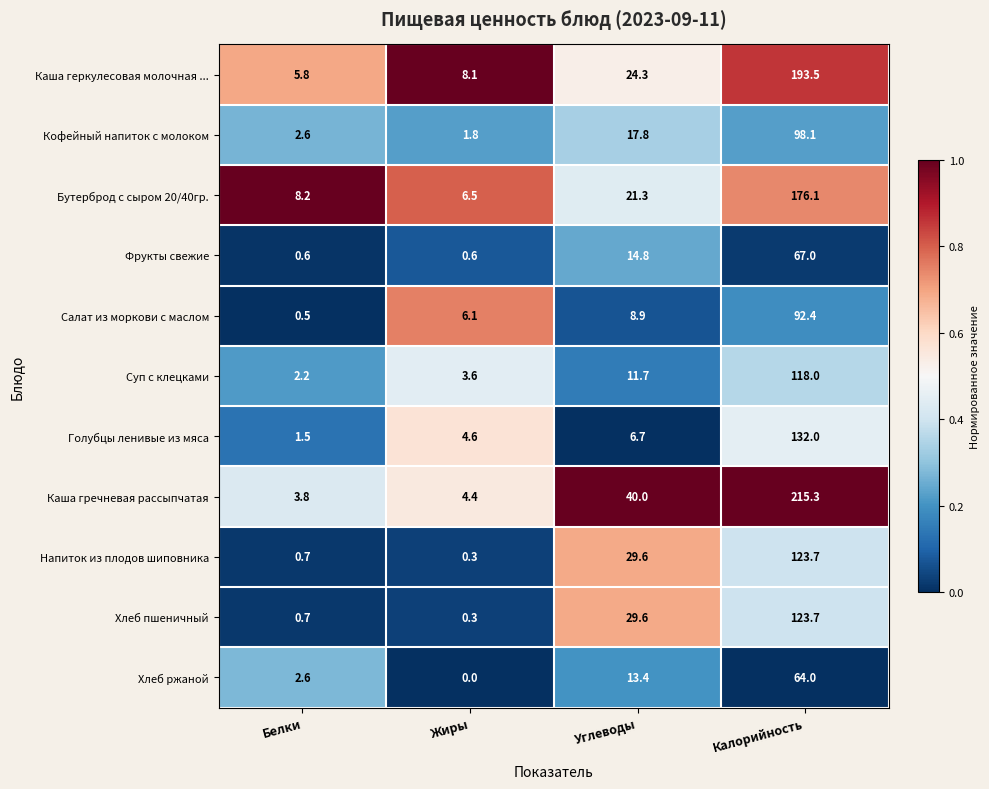

List the labels in order of Каша геркулесовая молочная ... value, smallest first.

Белки, Жиры, Углеводы, Калорийность